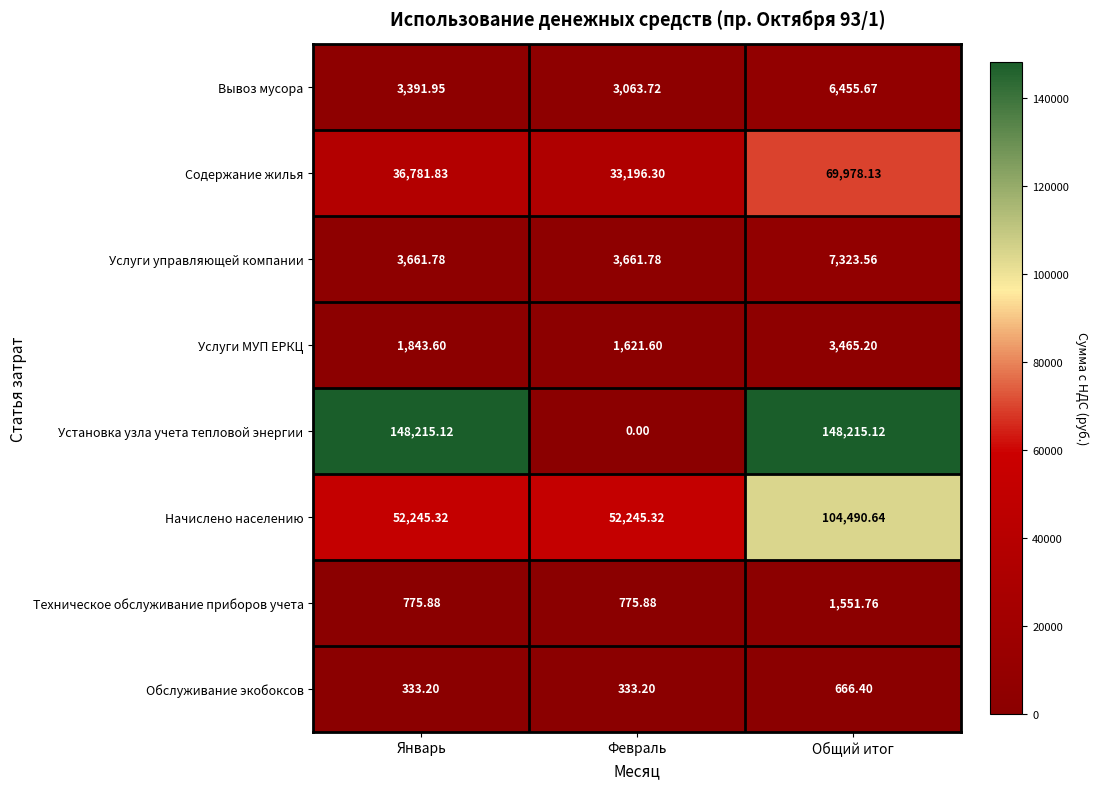

List the series in order of their peak value, lowest first.

Обслуживание экобоксов, Техническое обслуживание приборов учета, Услуги МУП ЕРКЦ, Вывоз мусора, Услуги управляющей компании, Содержание жилья, Начислено населению, Установка узла учета тепловой энергии